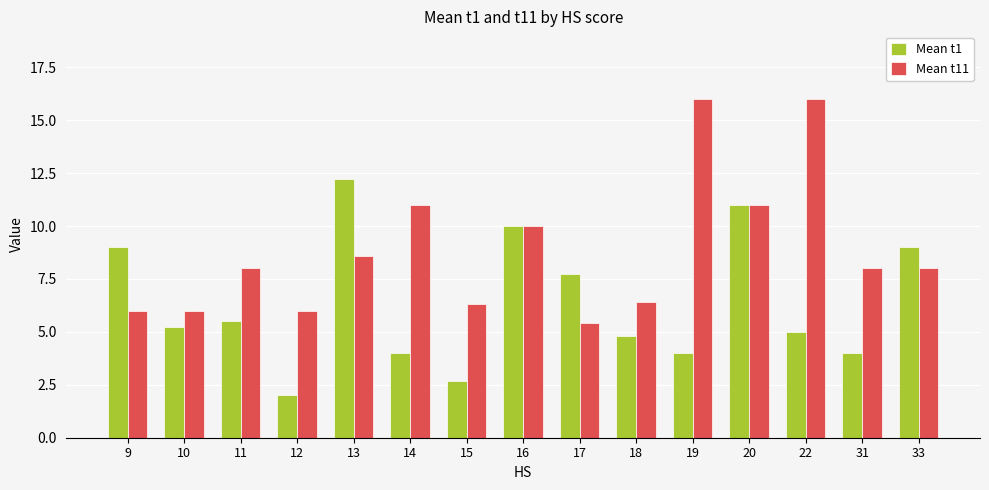

How many bars are there in total?

30